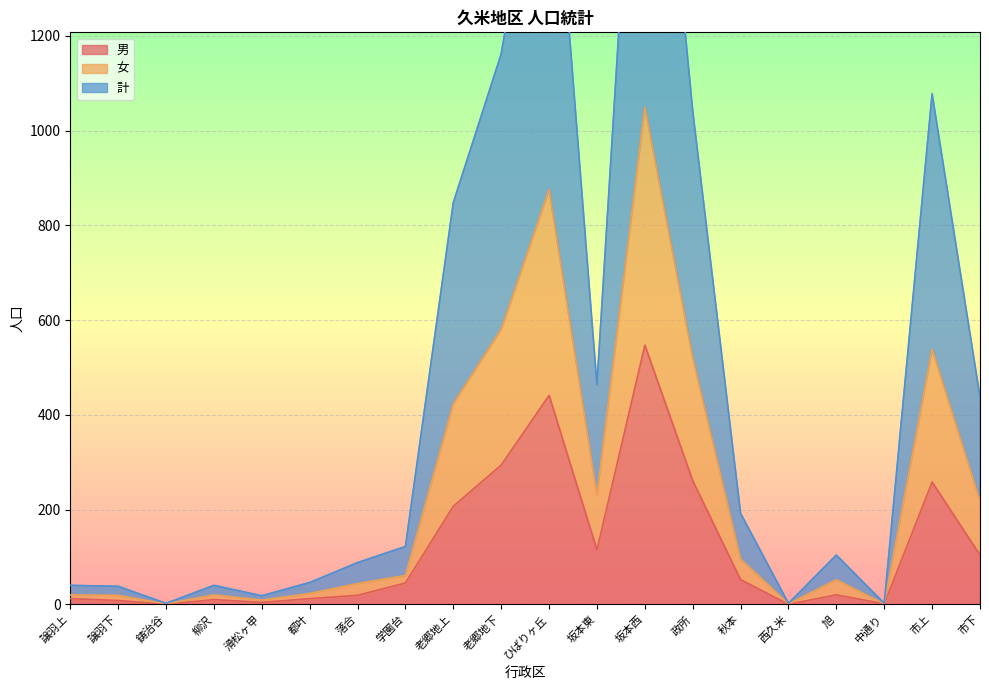

Reading right to left, what are all the values shown in this chart?

男: 市下=104	市上=258	中通り=1	旭=20	西久米=0	秋本=52	政所=261	坂本西=547	坂本東=115	ひばりヶ丘=441	老郷地下=294	老郷地上=207	学園台=45	落合=19	都叶=12	滑松ヶ甲=4	柳沢=10	鋳治谷=0	譲羽下=8	譲羽上=12
女: 市下=219	市上=539	中通り=1	旭=52	西久米=1	秋本=96	政所=521	坂本西=1050	坂本東=232	ひばりヶ丘=876	老郷地下=581	老郷地上=424	学園台=61	落合=44	都叶=23	滑松ヶ甲=9	柳沢=20	鋳治谷=1	譲羽下=19	譲羽上=20
計: 市下=438	市上=1078	中通り=2	旭=104	西久米=2	秋本=192	政所=1042	坂本西=2100	坂本東=464	ひばりヶ丘=1752	老郷地下=1162	老郷地上=848	学園台=122	落合=88	都叶=46	滑松ヶ甲=18	柳沢=40	鋳治谷=2	譲羽下=38	譲羽上=40